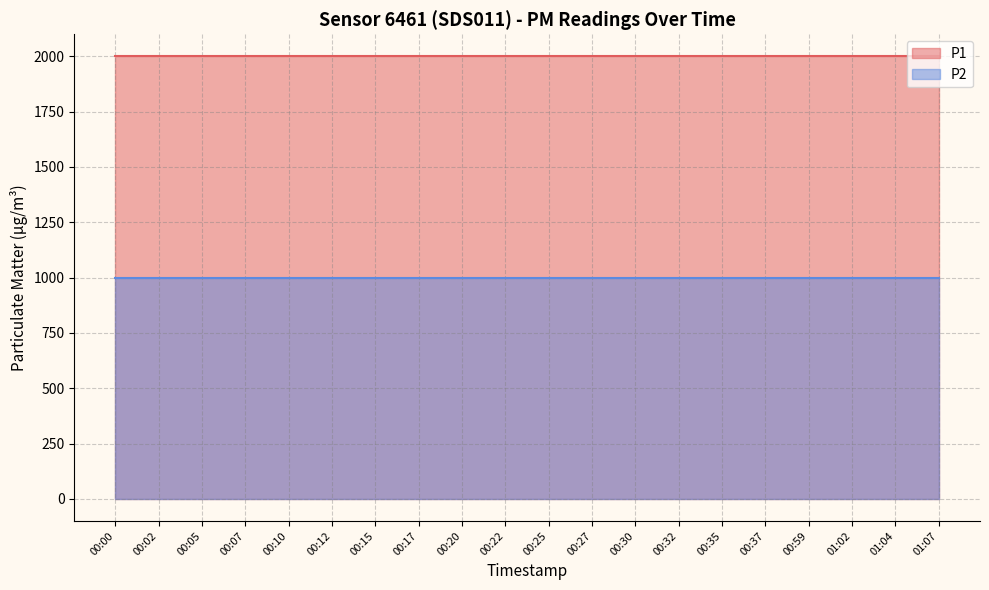

What are all the series names shown in the legend?

P1, P2